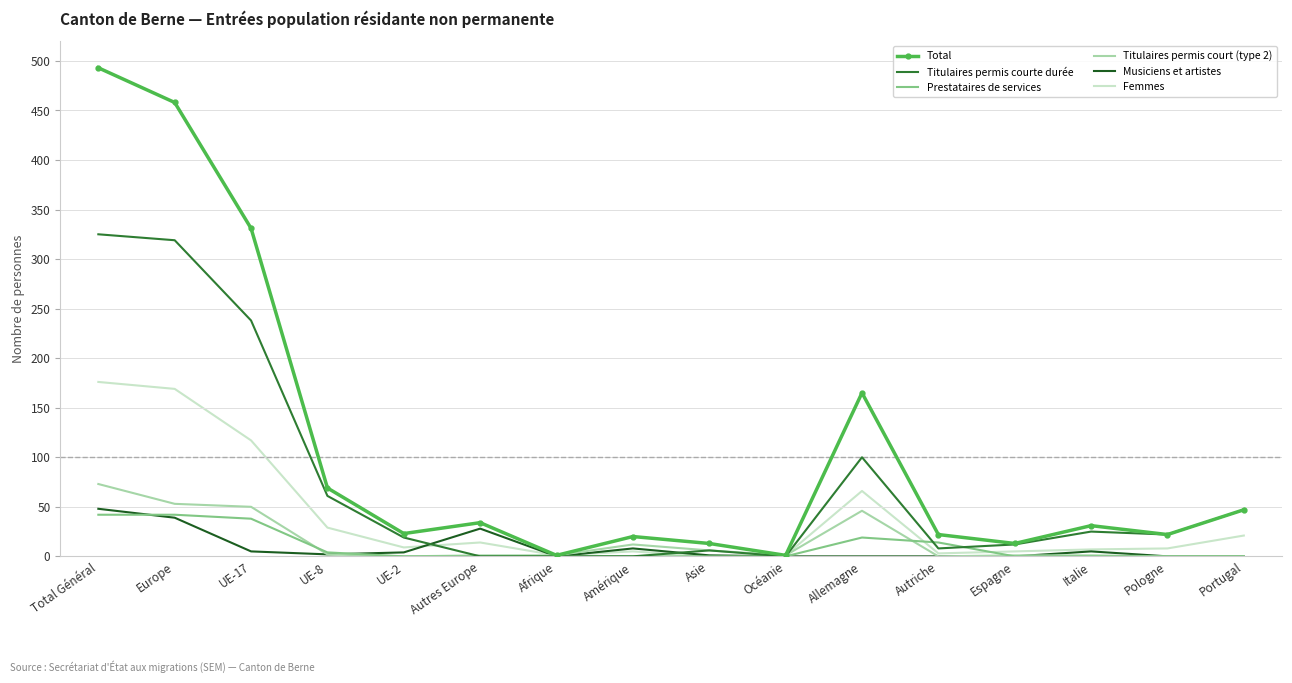

Count the number of categories in the chart.

16